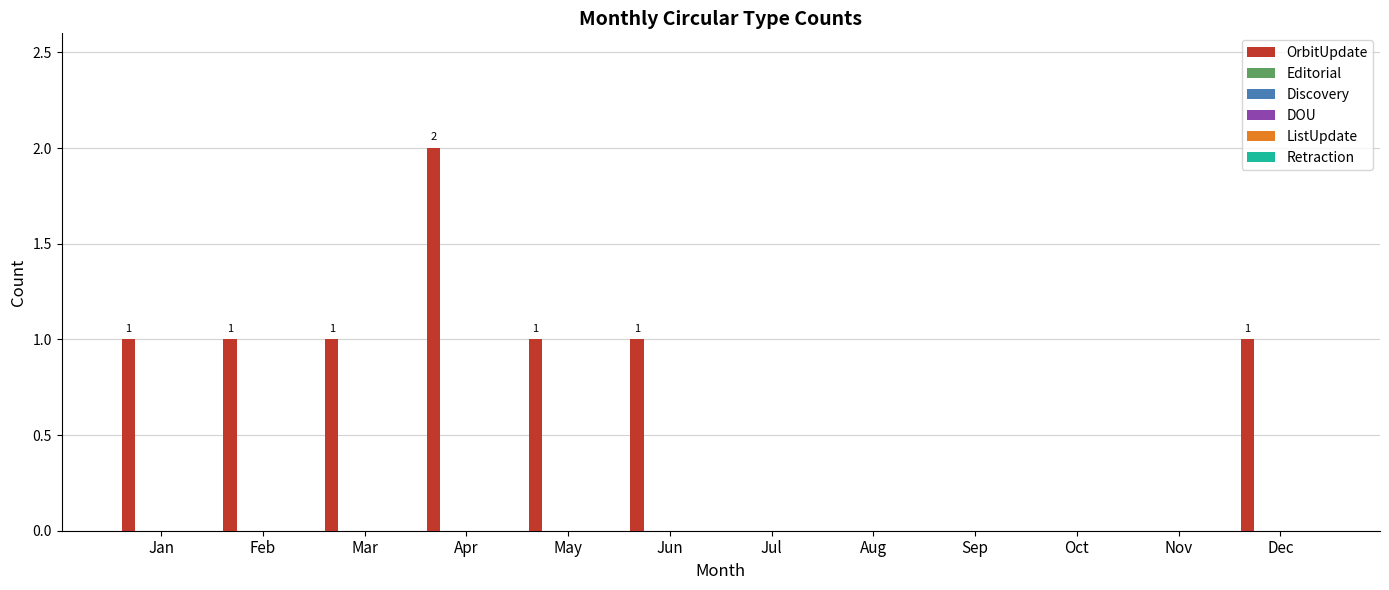

What is the sum of all values?

8